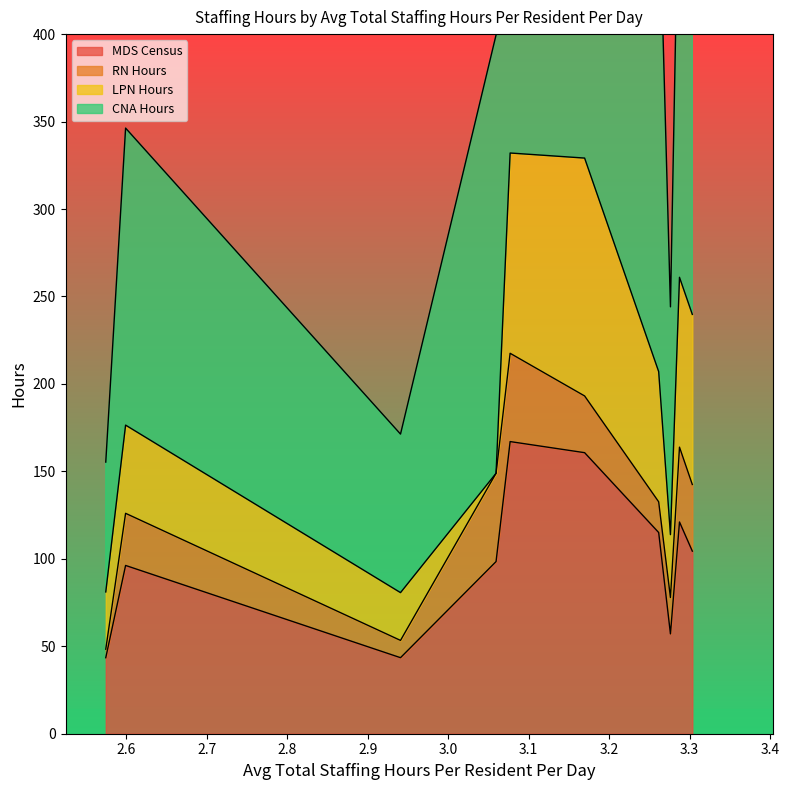

What value does the CNA Hours series have at 3.2874040119814825?

258.1